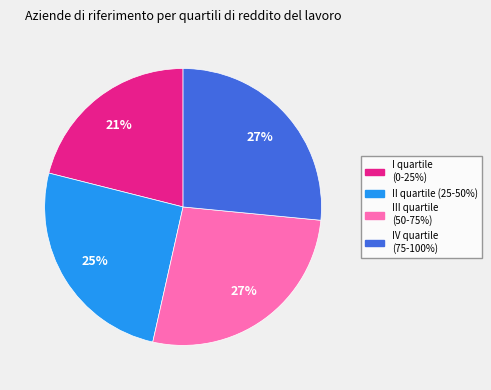

Which has a higher value, III quartile (50-75%) or II quartile (25-50%)?

III quartile (50-75%)